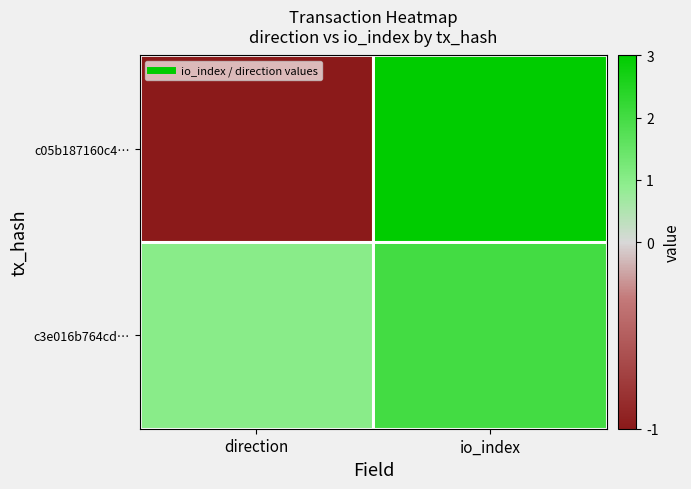

Reading left to right, transcribe all the data shown in this chart.

c05b187160c4…: direction=-1	io_index=3
c3e016b764cd…: direction=1	io_index=2